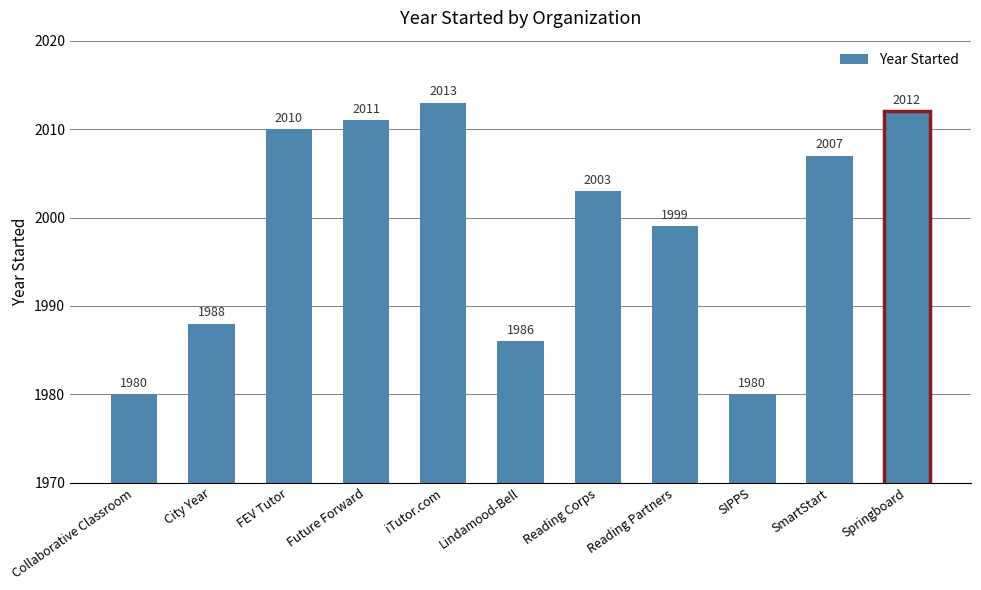

Approximately how many times larger is the value at Lindamood-Bell compared to SIPPS?

1.0